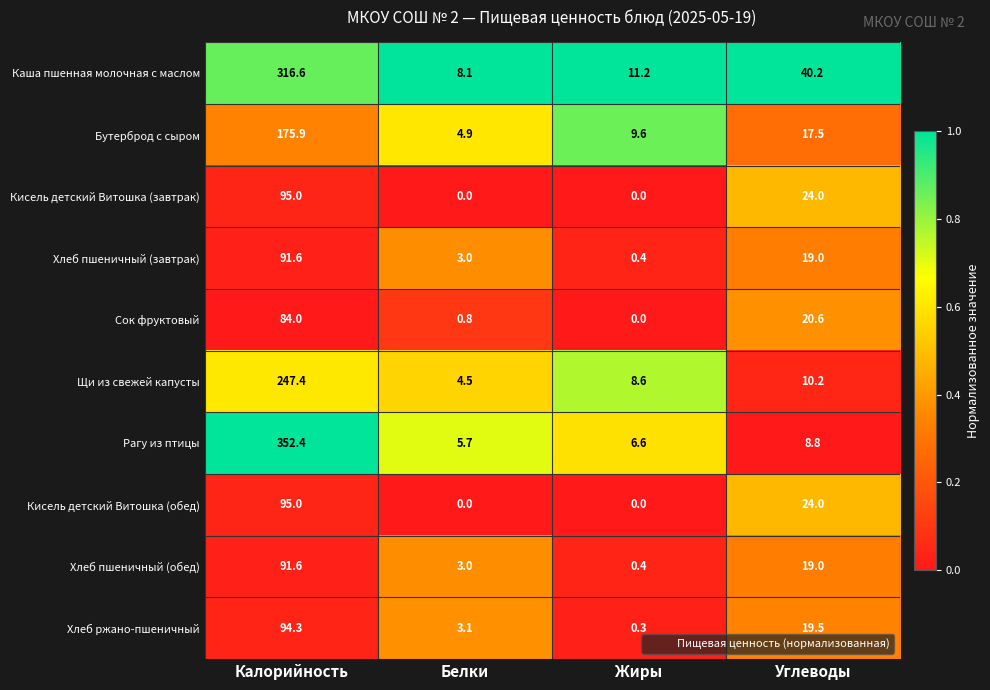

List the labels in order of Хлеб пшеничный (обед) value, smallest first.

Жиры, Белки, Углеводы, Калорийность